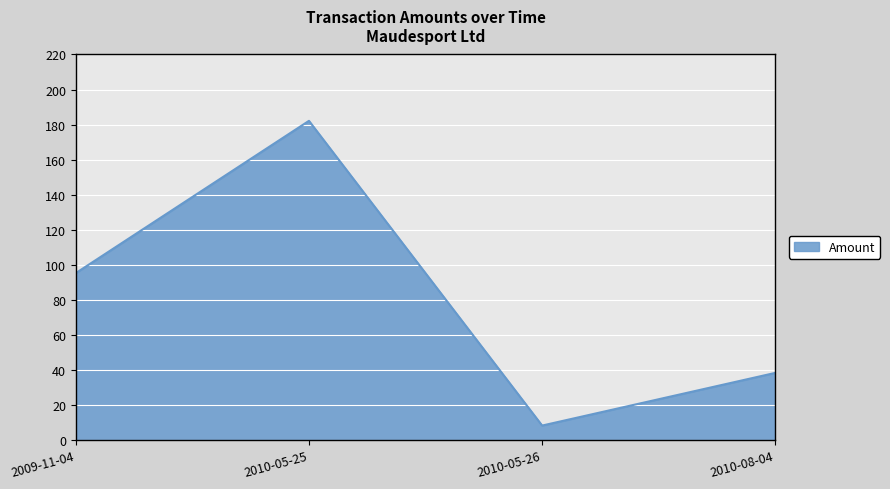

List the labels in order of value, largest first.

2010-05-25, 2009-11-04, 2010-08-04, 2010-05-26